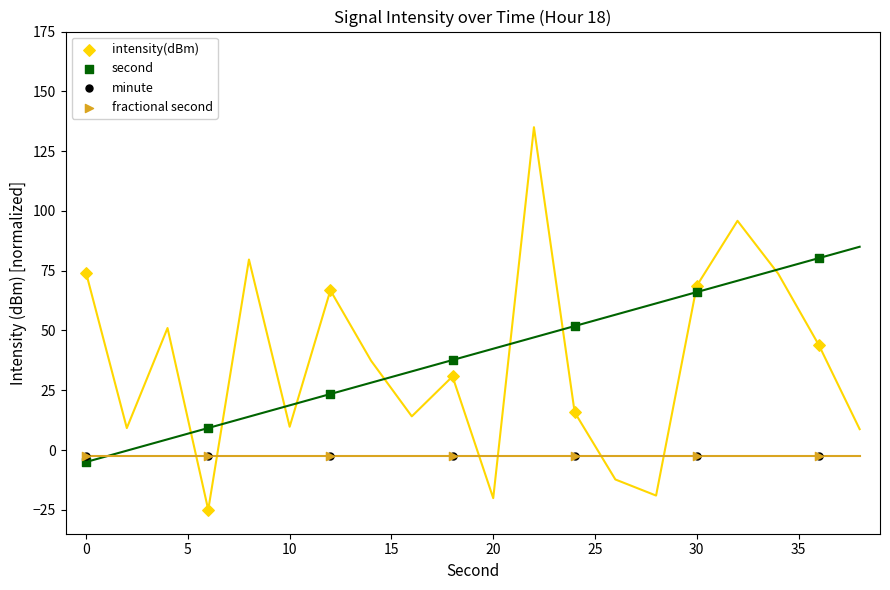

Which series reaches the minimum Y coordinate?

intensity(dBm)